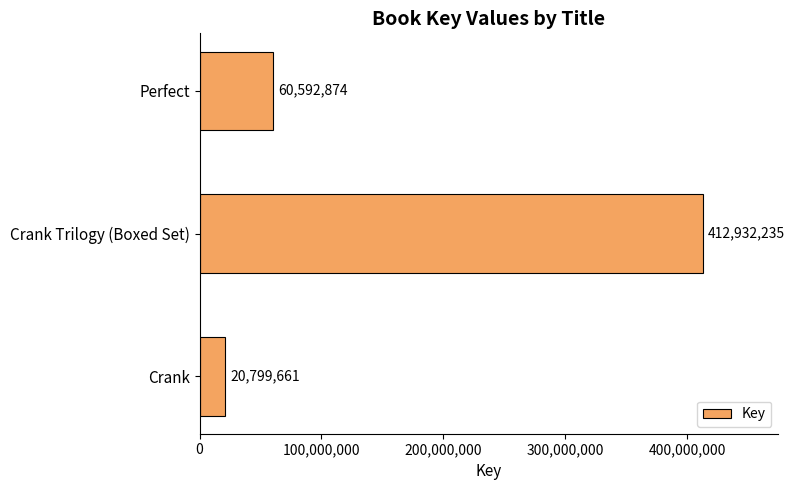

Reading top to bottom, list all the values displayed in this chart.

Perfect=60592874	Crank Trilogy (Boxed Set)=412932235	Crank=20799661